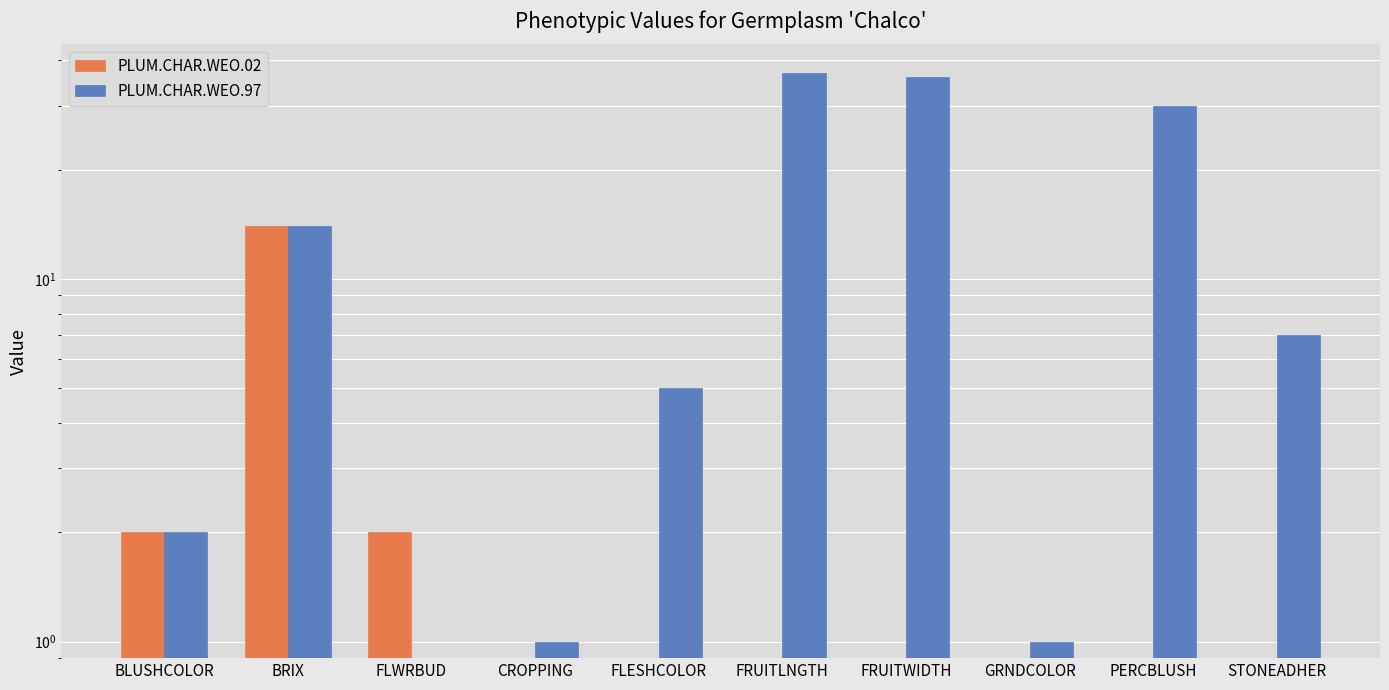

What position from the left is GRNDCOLOR?

8